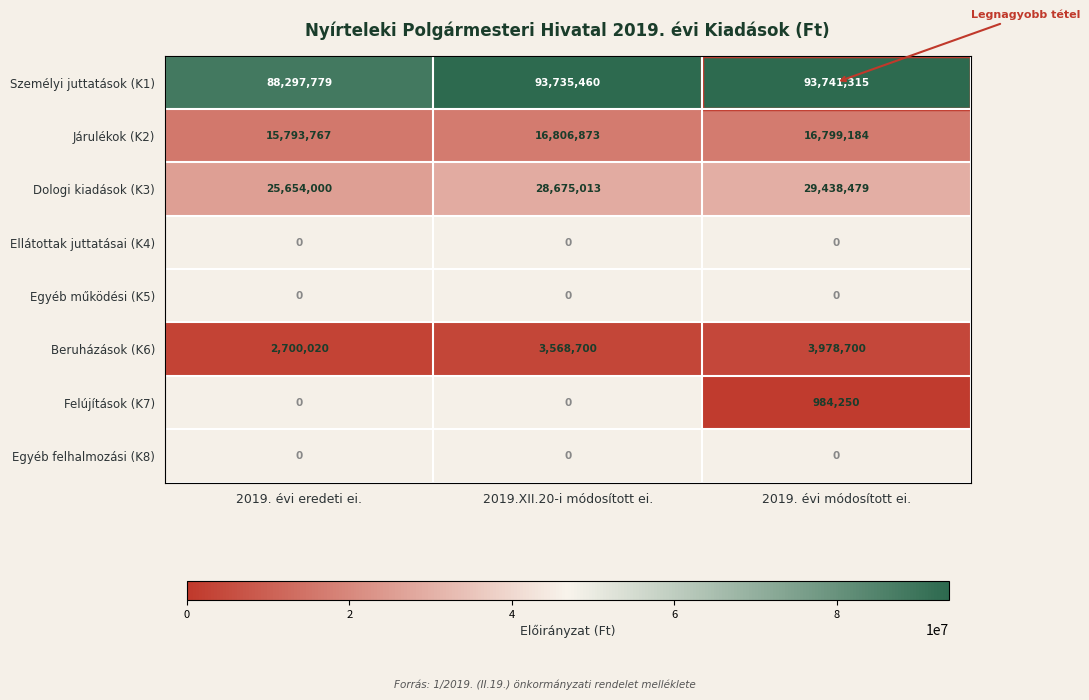

What is the approximate value of Személyi juttatások (K1) at 2019.XII.20-i módosított ei.?

93735460